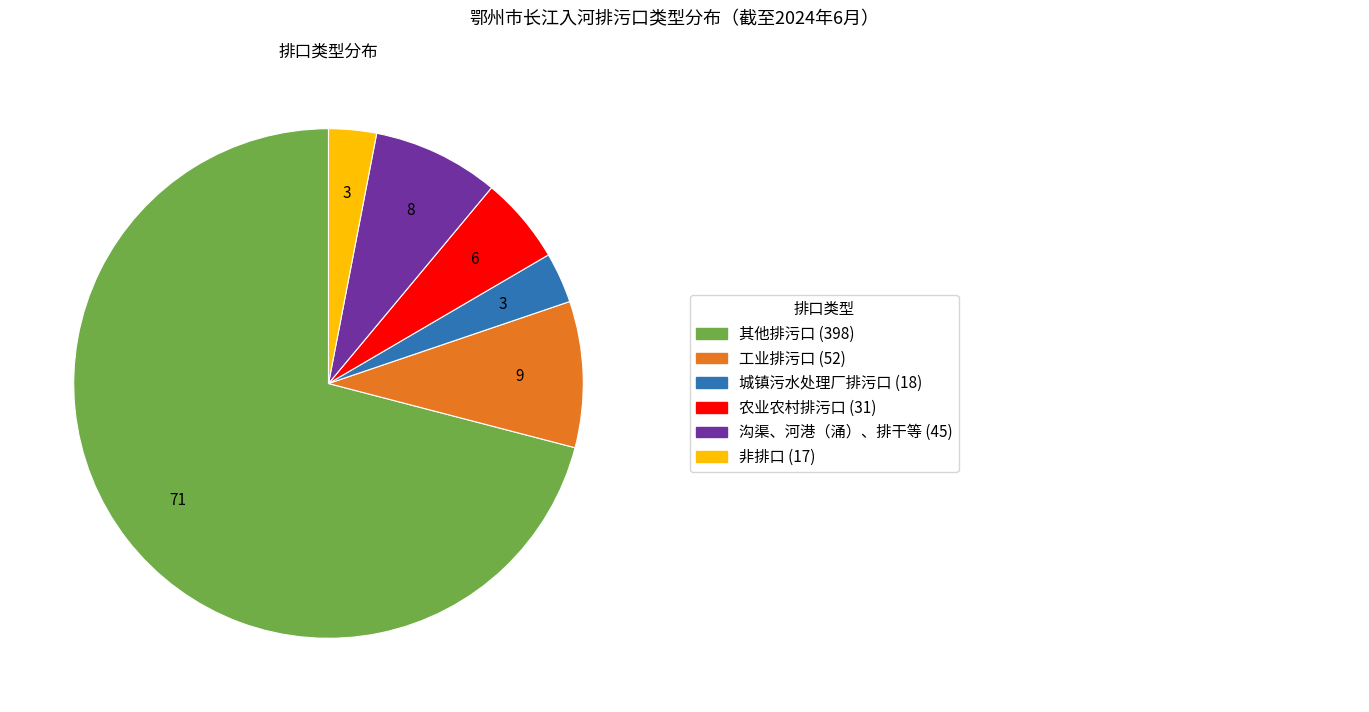

Is there any slice that represents more than half of the pie?

Yes